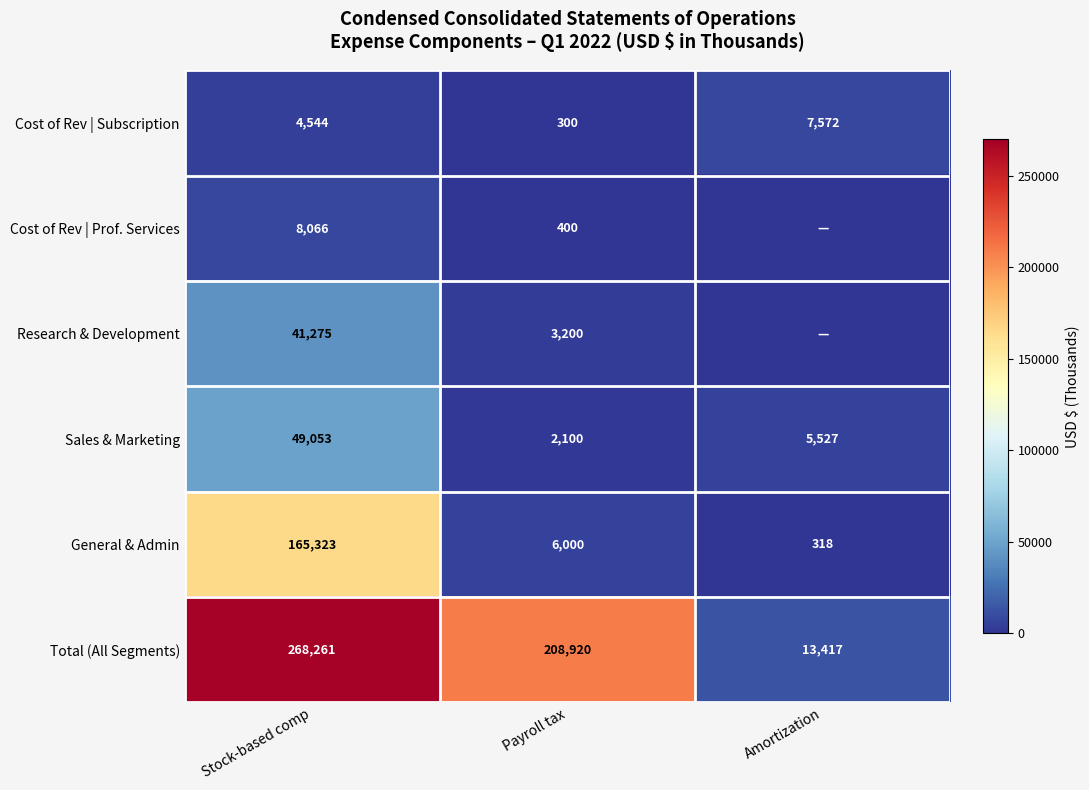

What is the minimum value for Total (All Segments)?

13417